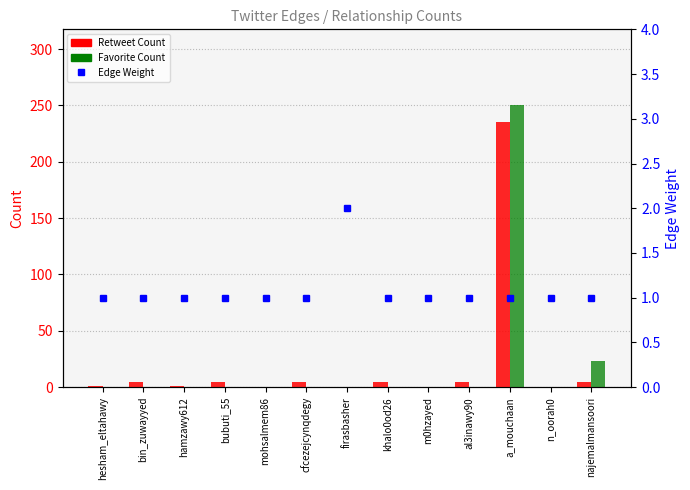

What is the difference between the highest and lowest values at al3inawy90?

5